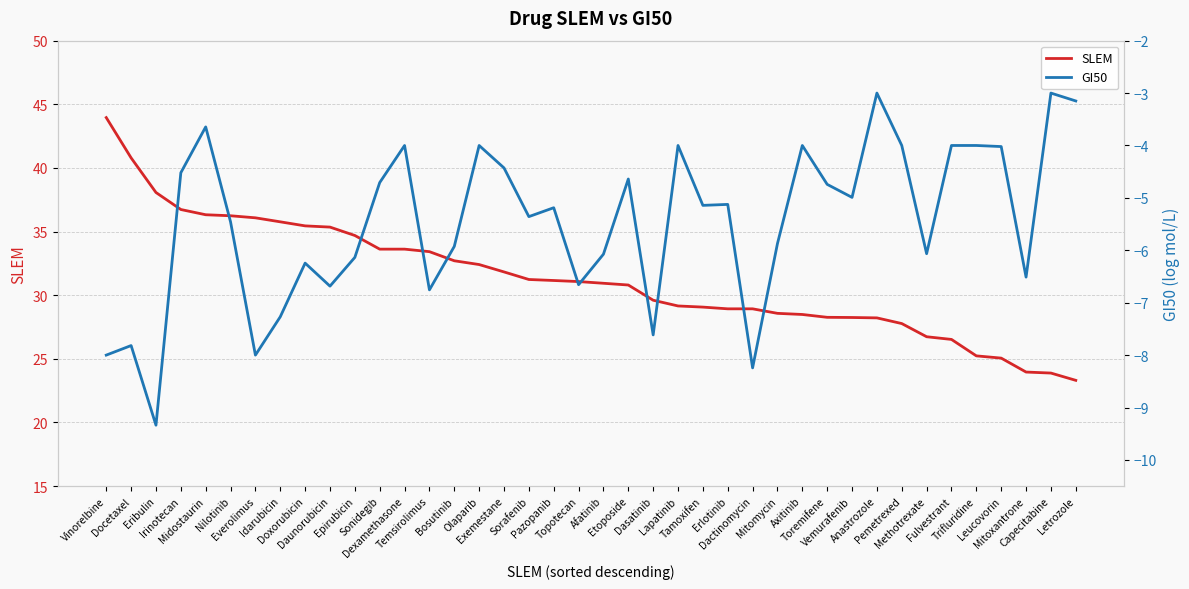

How many lines are shown in the chart?

2